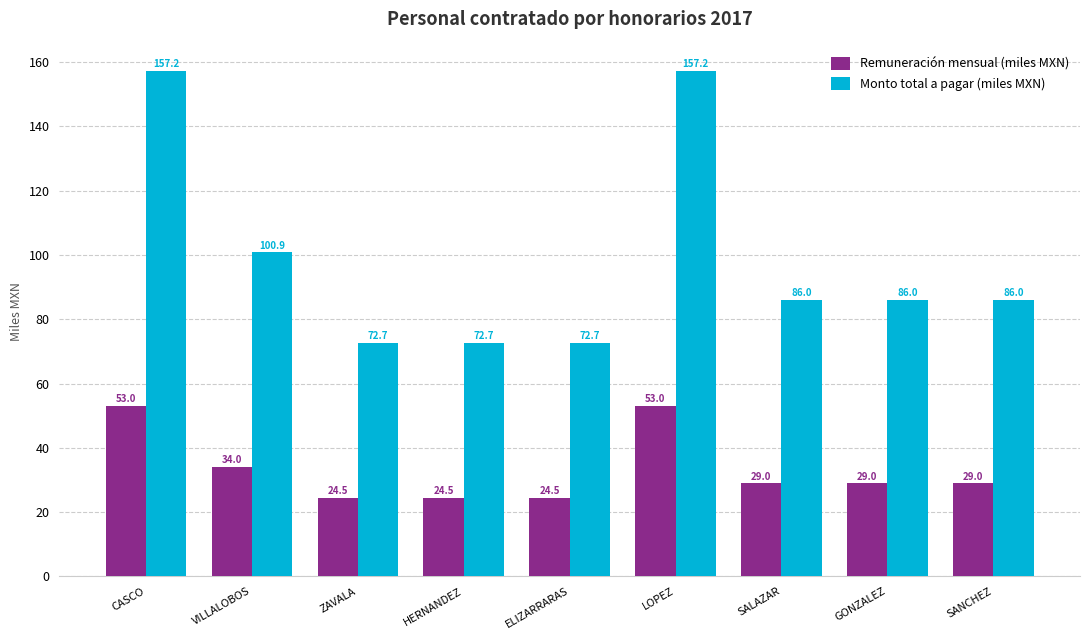

Is the value of Remuneración mensual (miles MXN) at SALAZAR greater than the value of Monto total a pagar (miles MXN) at LOPEZ?

No